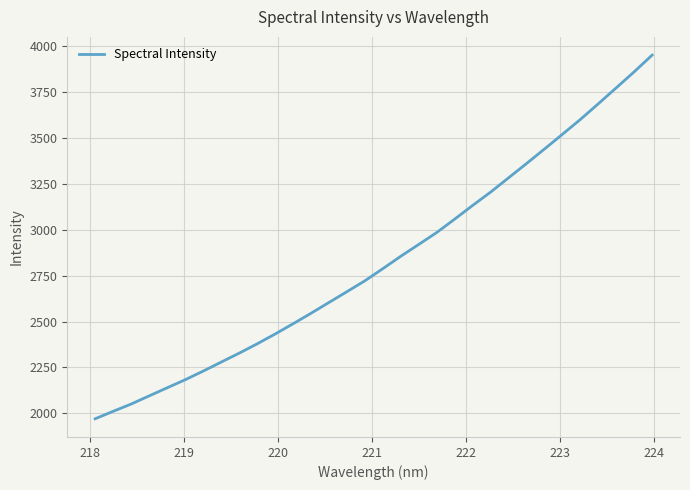

What is the greatest value displayed?

3950.1